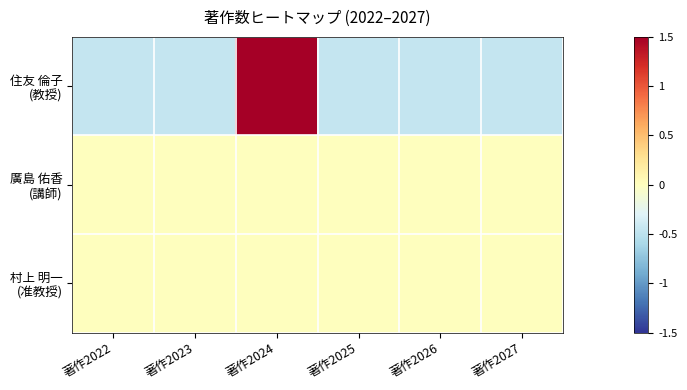

At 著作2024, list the series in order from smallest to largest.

廣島 佑香 (講師), 村上 明一 (准教授), 住友 倫子 (教授)